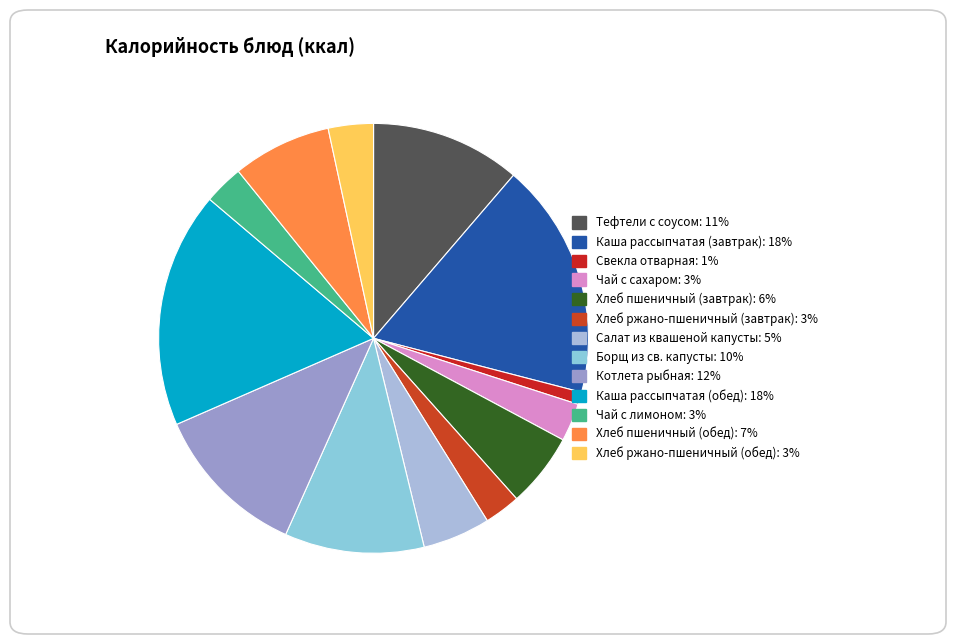

Count the number of slices in the pie.

13